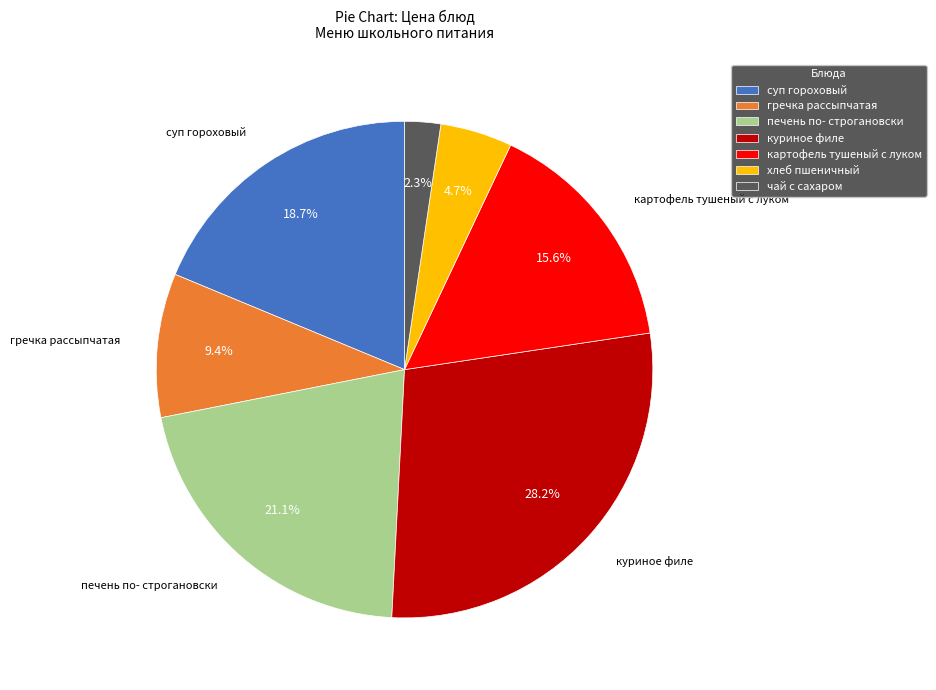

To the nearest percent, what percentage of the pie is гречка рассыпчатая?

9%